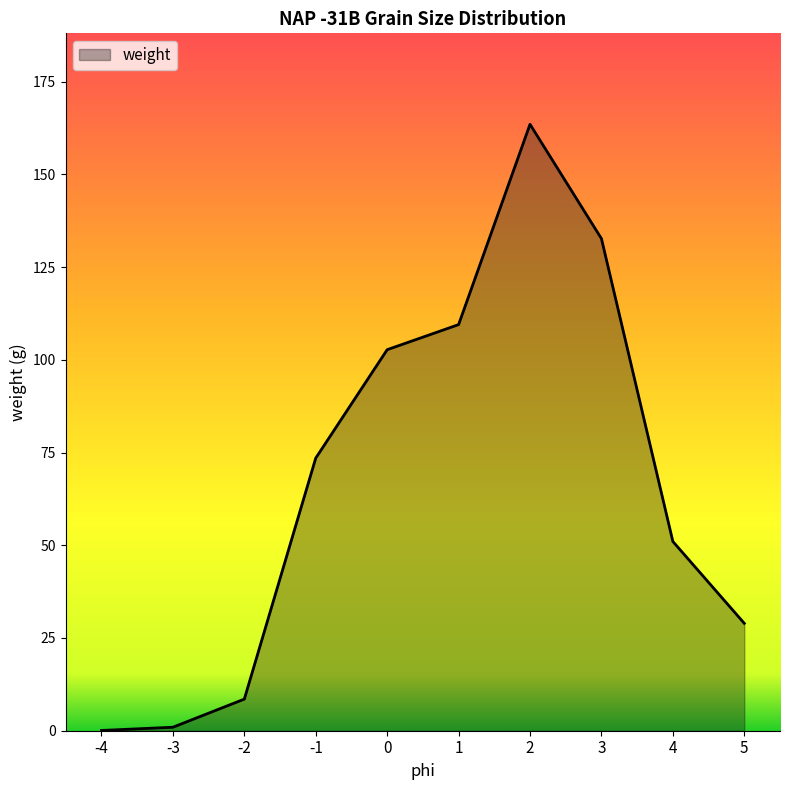

What is the approximate value at 4?

51.0